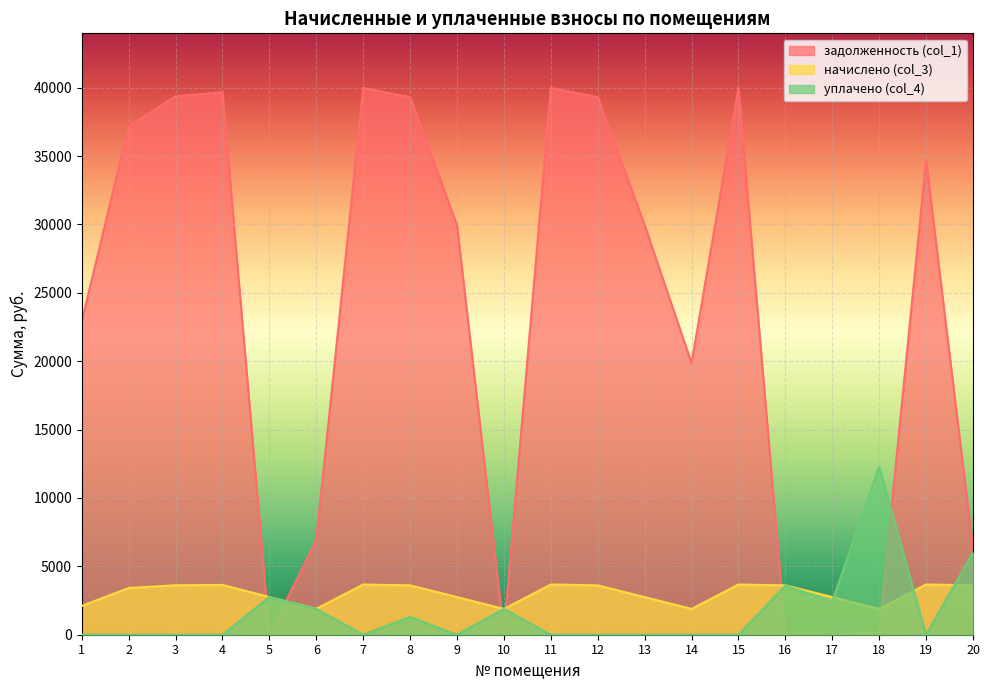

Reading left to right, extract all data points from this chart.

задолженность (col_1): 22905.1	37182.7	39369.8	39673.7	0.0	6935.1	39977.4	39309.2	29952.7	181.3	39977.4	39309.2	29952.7	19859.5	39977.4	0.3	0.0	209.7	34697.4	6303.2
начислено (col_3): 2103.7	3415.0	3615.8	3643.7	2756.5	1891.6	3671.6	3610.3	2750.9	1886.0	3671.6	3610.3	2750.9	1886.0	3671.6	3610.3	2750.9	1886.0	3671.6	3610.3
уплачено (col_4): 0.0	0.0	0.0	0.0	2756.5	1882.9	0.0	1300.0	0.0	1888.2	0.0	0.0	0.0	0.0	0.0	3590.3	2444.3	12294.0	0.0	6006.0